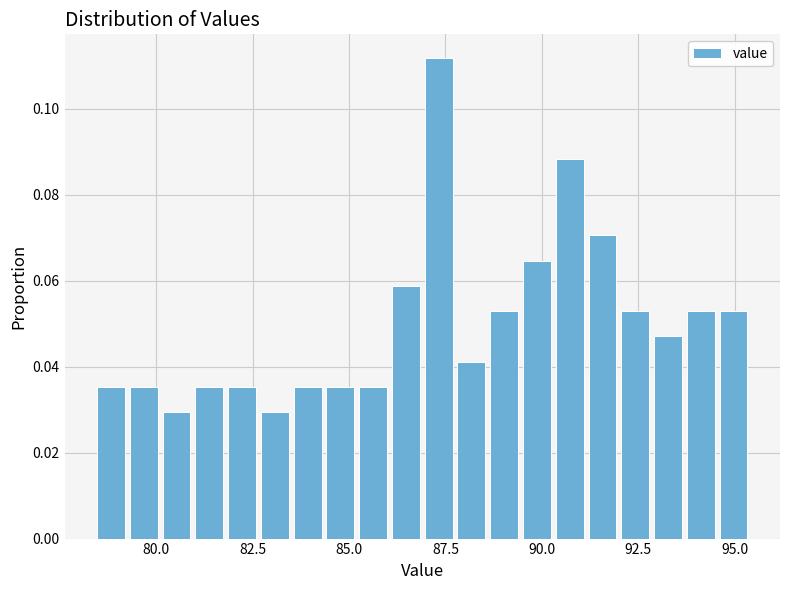

Around what value on the x-axis is the tallest bar? Give the approximate position of its centre, as read against the axis.

87.5